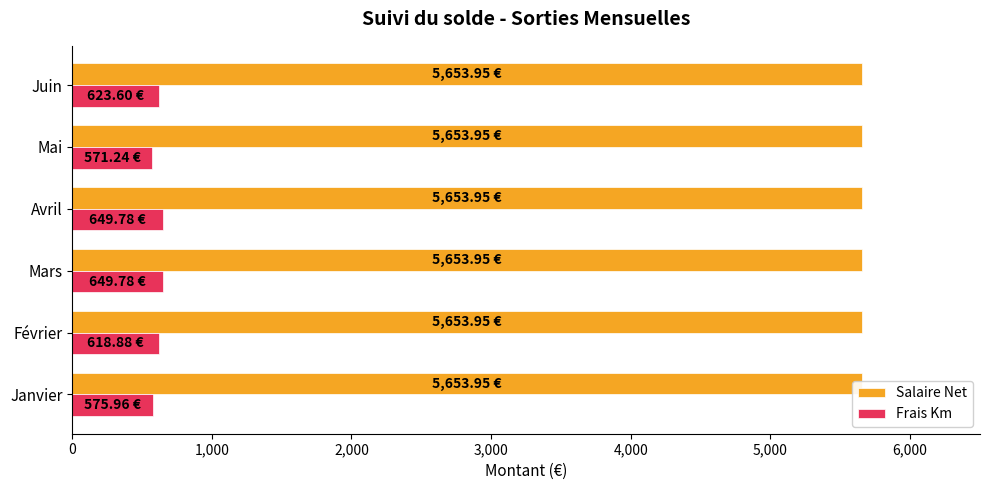

Count the number of categories in the chart.

6